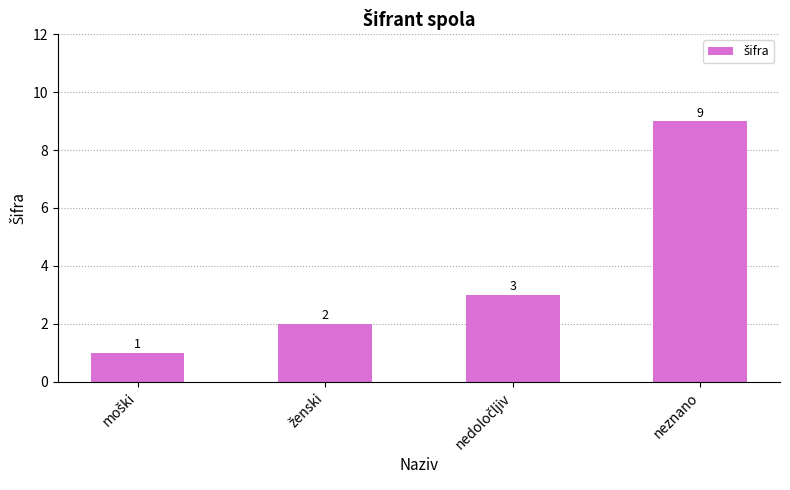

How many values are between 2 and 9?

3